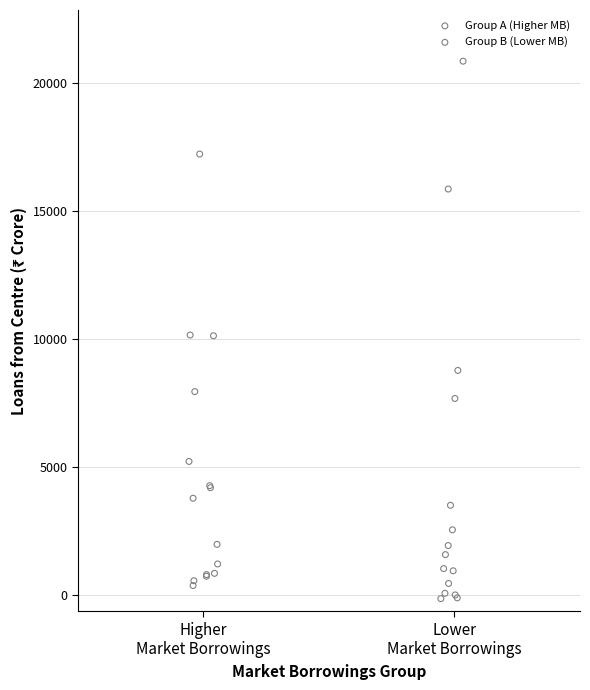

Which series reaches the maximum Y coordinate?

Group B (Lower MB)